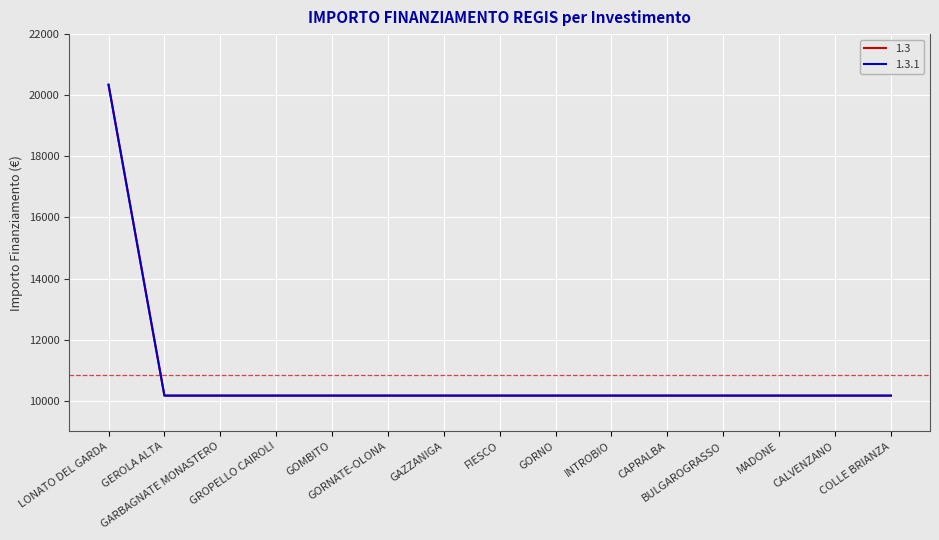

What is the label of the 14th point from the left?

CALVENZANO